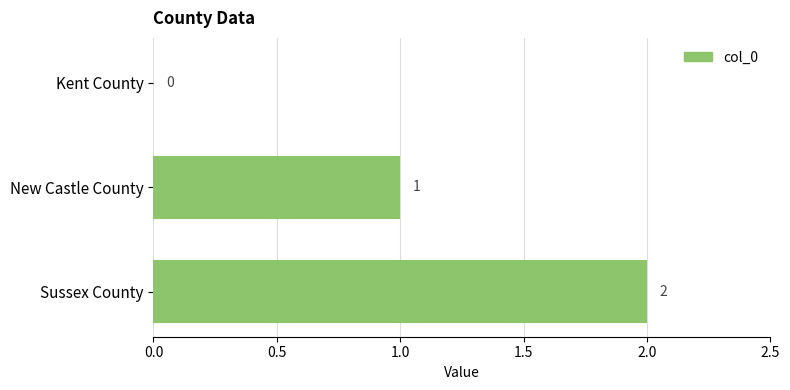

Which category has the highest value across all series?

Sussex County